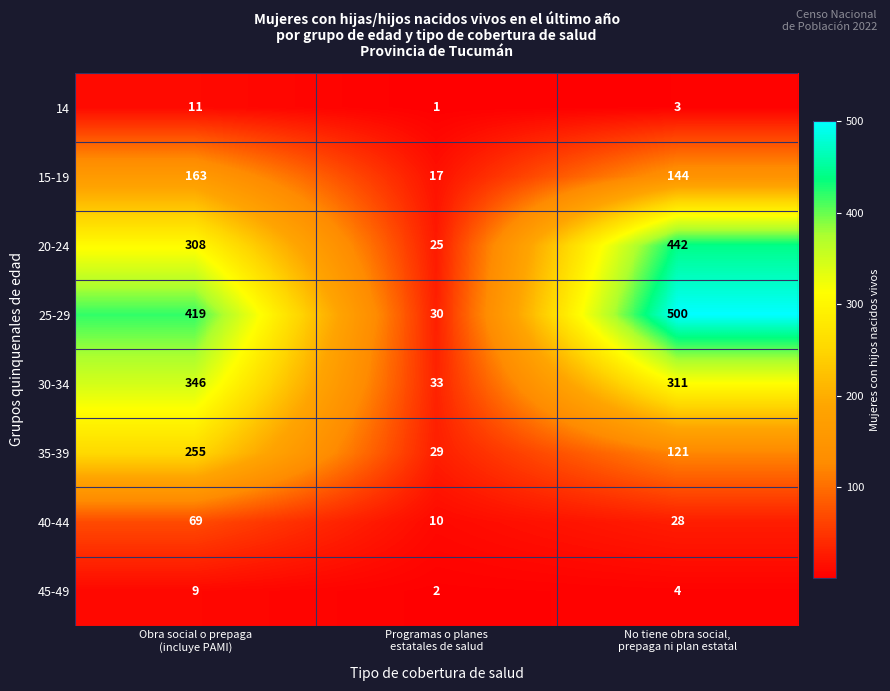

Which series changed the most between Obra social o prepaga
(incluye PAMI) and Programas o planes
estatales de salud?

25-29